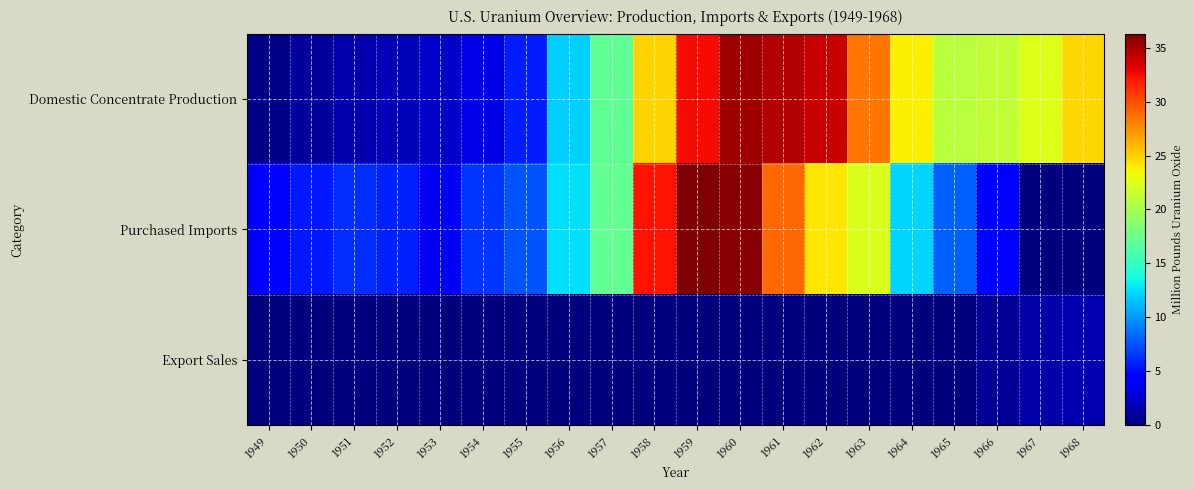

List the series in order of their overall mean, lowest first.

Export Sales, Purchased Imports, Domestic Concentrate Production